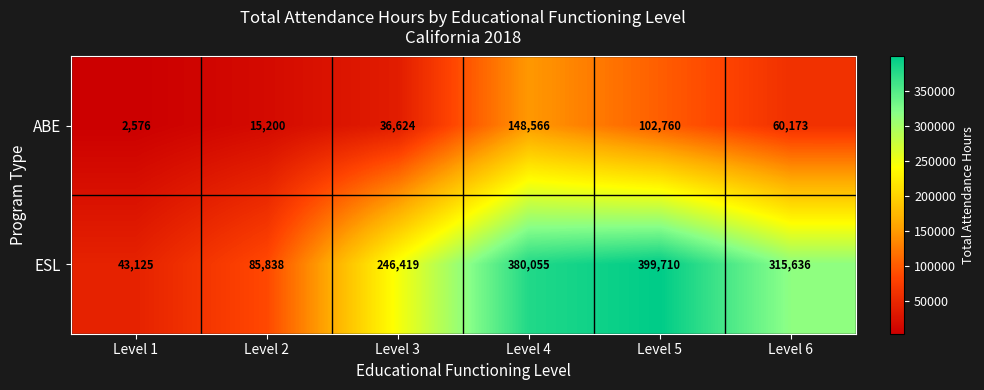

Rank the series by their average value, from lowest to highest.

ABE, ESL